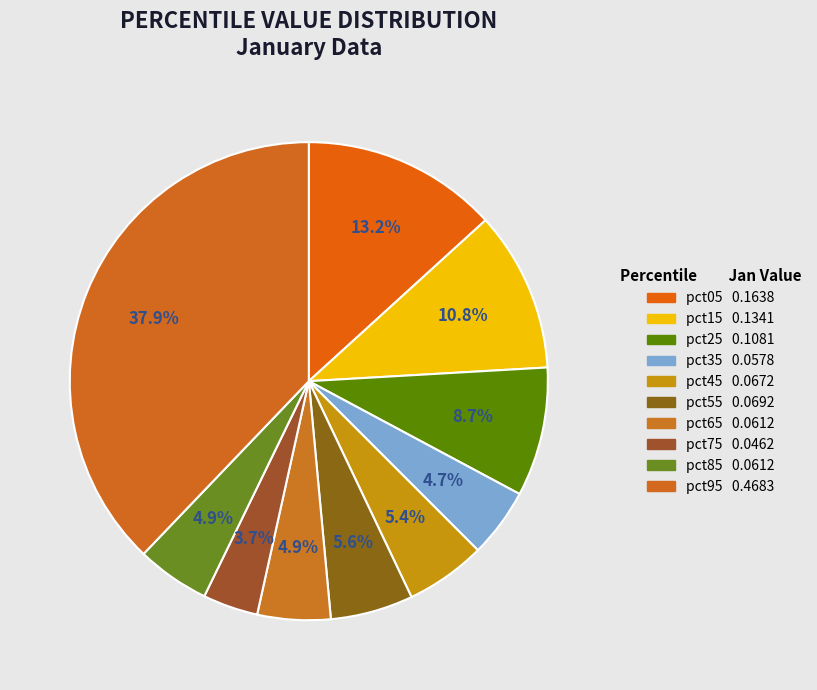

To the nearest percent, what is the difference between the pct75 and pct35 slice percentages?

1%